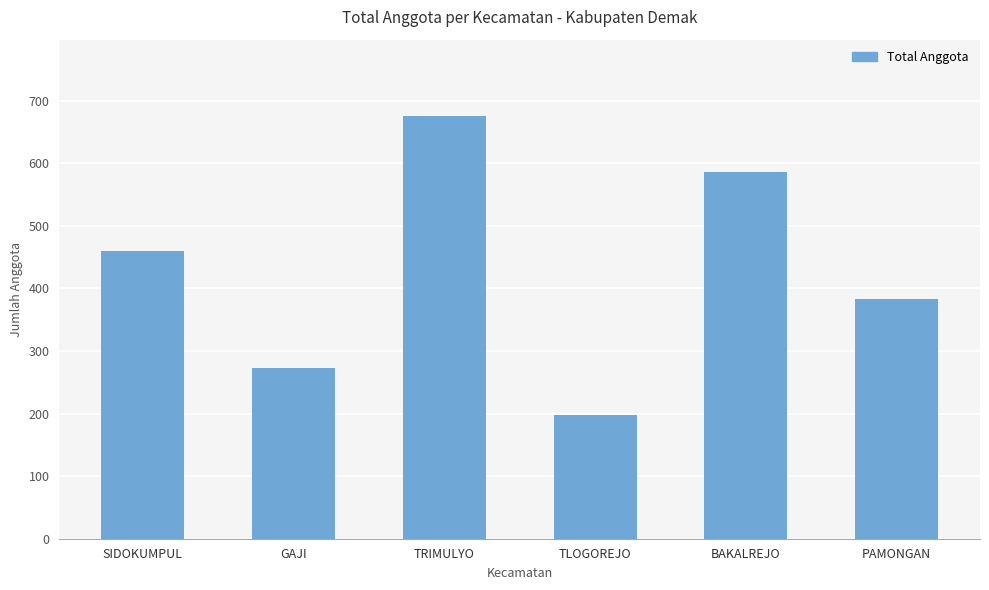

What is the smallest value displayed?

198